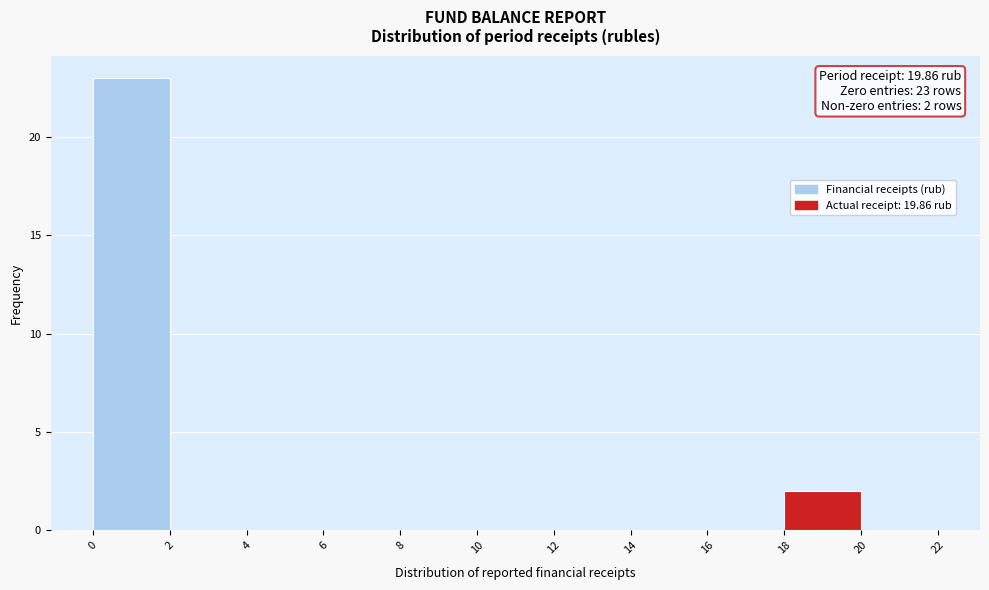

Which range on the x-axis has the tallest bar?

0 to 2